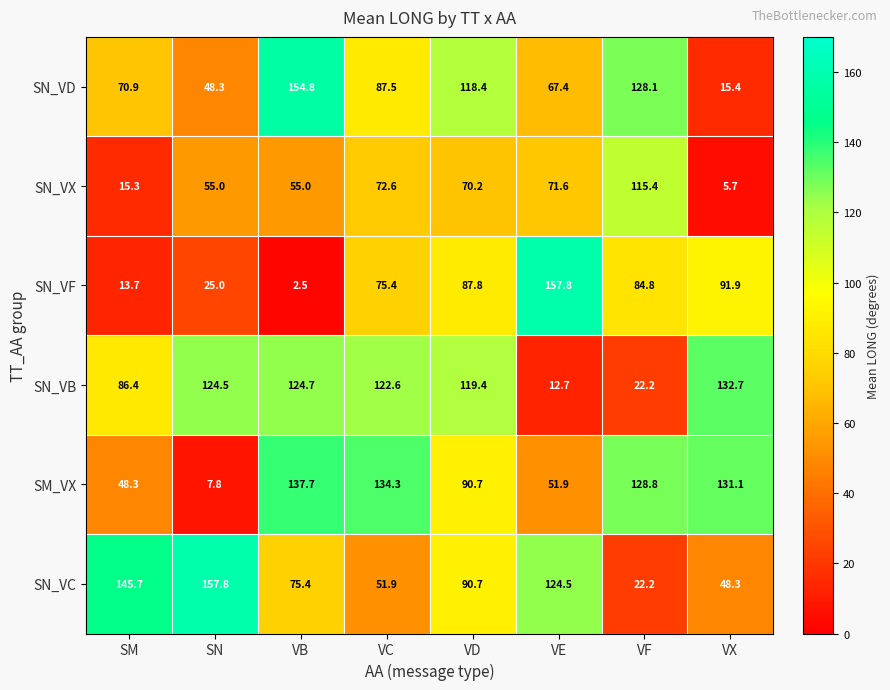

What is the difference between the highest and lowest values at VD?

49.2